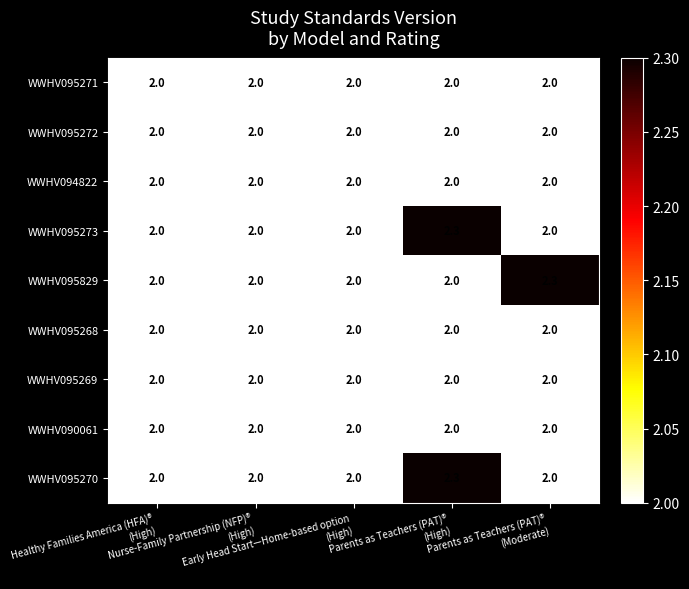

What is the average value of the WWHV095829 series?

2.1